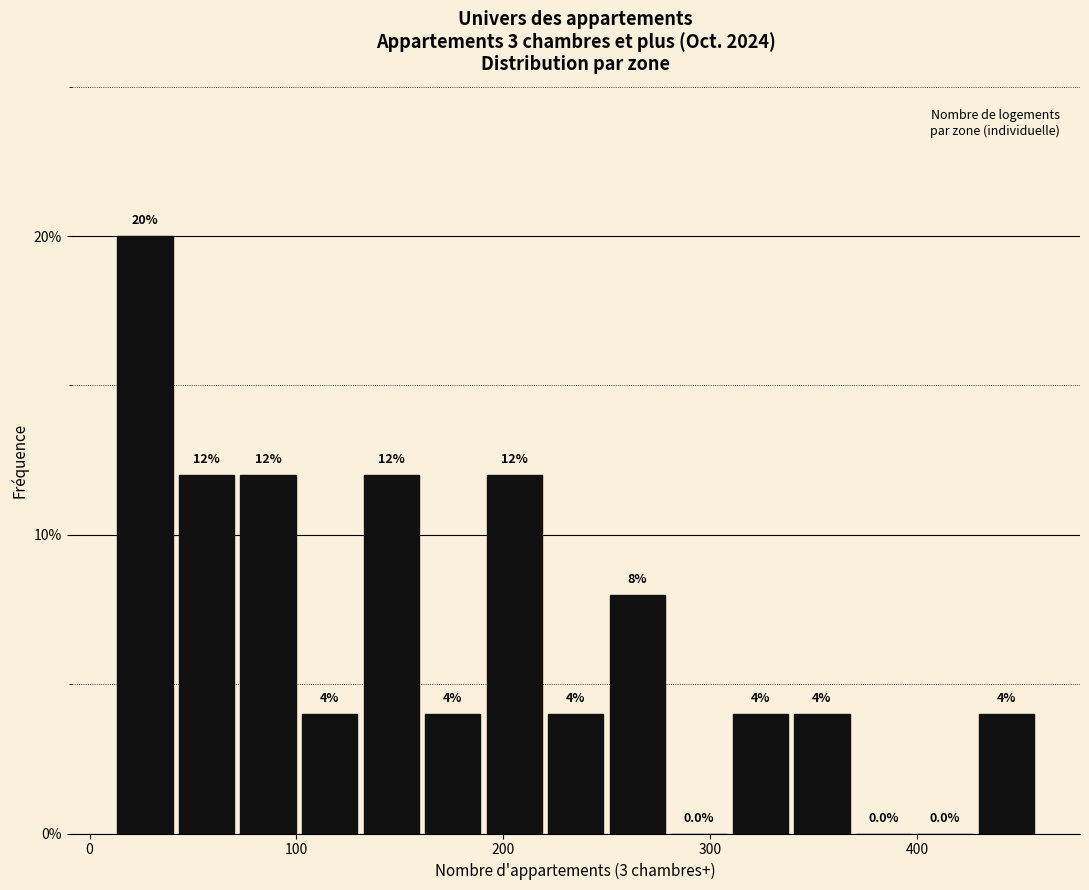

Read against the x-axis, roughly where is the centre of the tallest bar?

30